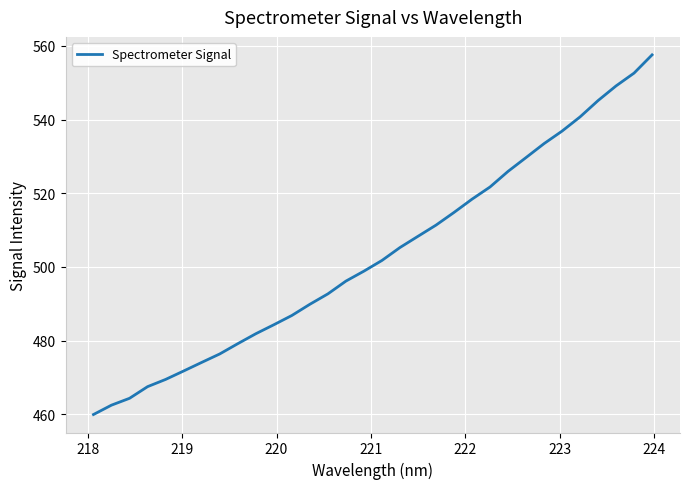

What is the greatest value displayed?

557.6